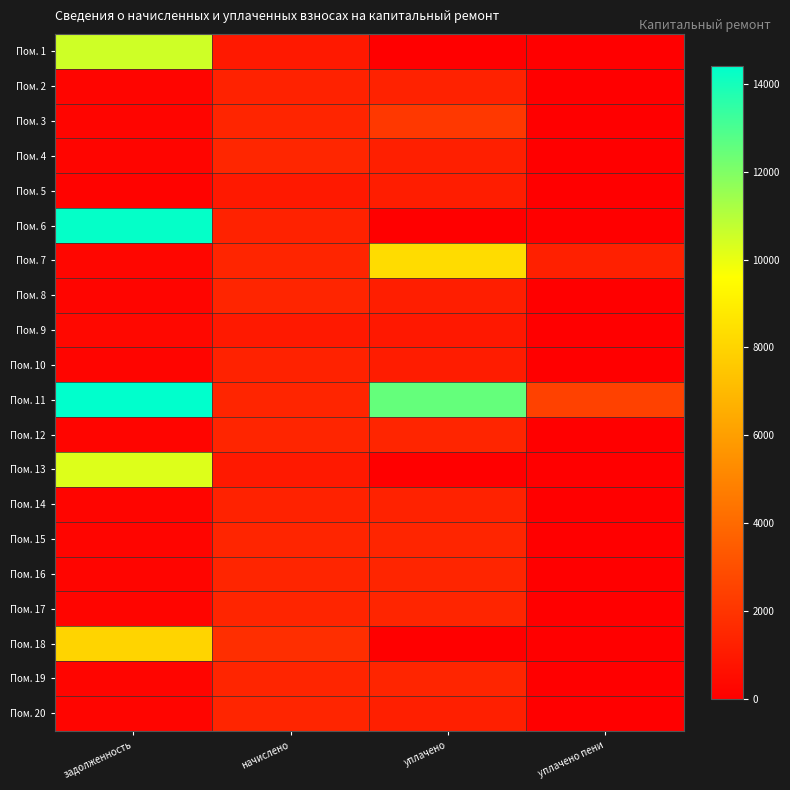

List the series in order of their peak value, highest first.

Пом. 11, Пом. 6, Пом. 1, Пом. 13, Пом. 7, Пом. 18, Пом. 3, Пом. 4, Пом. 12, Пом. 17, Пом. 15, Пом. 20, Пом. 8, Пом. 16, Пом. 19, Пом. 2, Пом. 14, Пом. 10, Пом. 5, Пом. 9